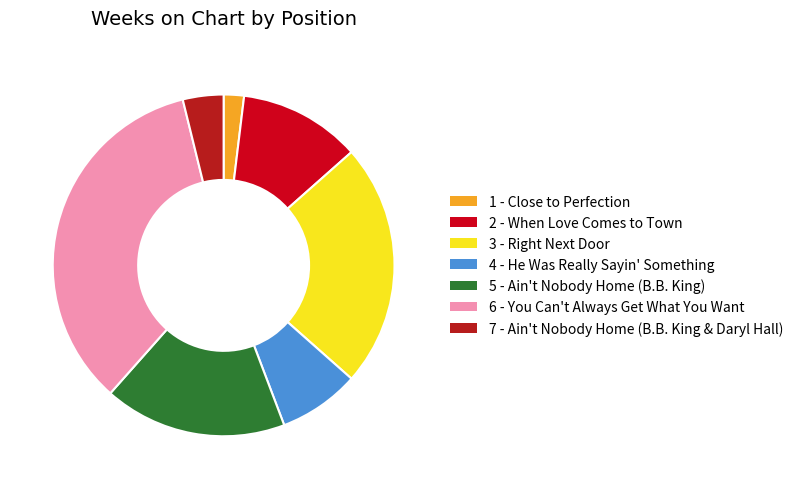

Does 2 - When Love Comes to Town represent more than half of the total?

No